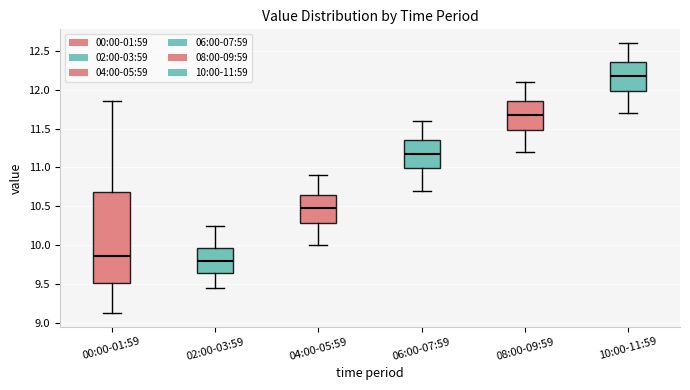

Comparing the boxes themselves (not the whiskers), which one is the tallest?

00:00-01:59